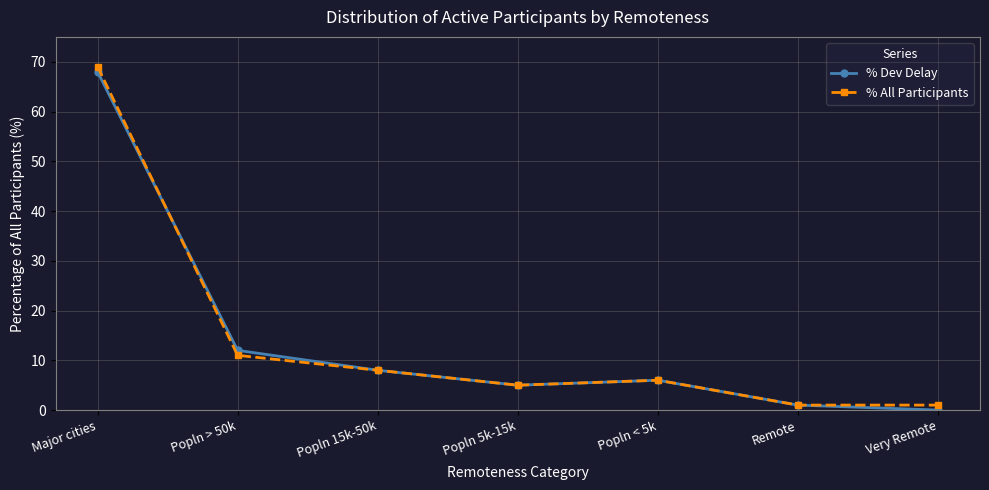

At which label does % Dev Delay reach its peak?

Major cities